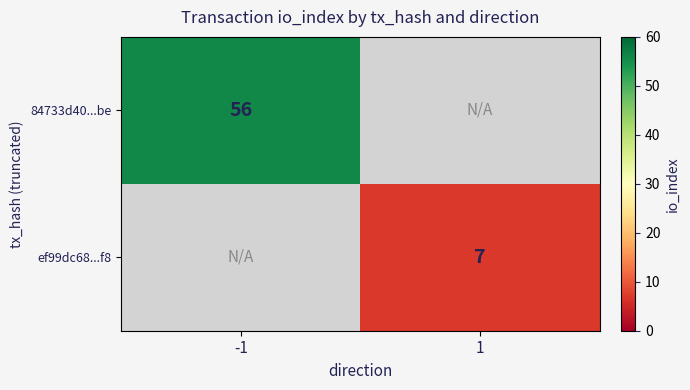

The value of ef99dc68...f8 at 1 is 11. True or false?

False